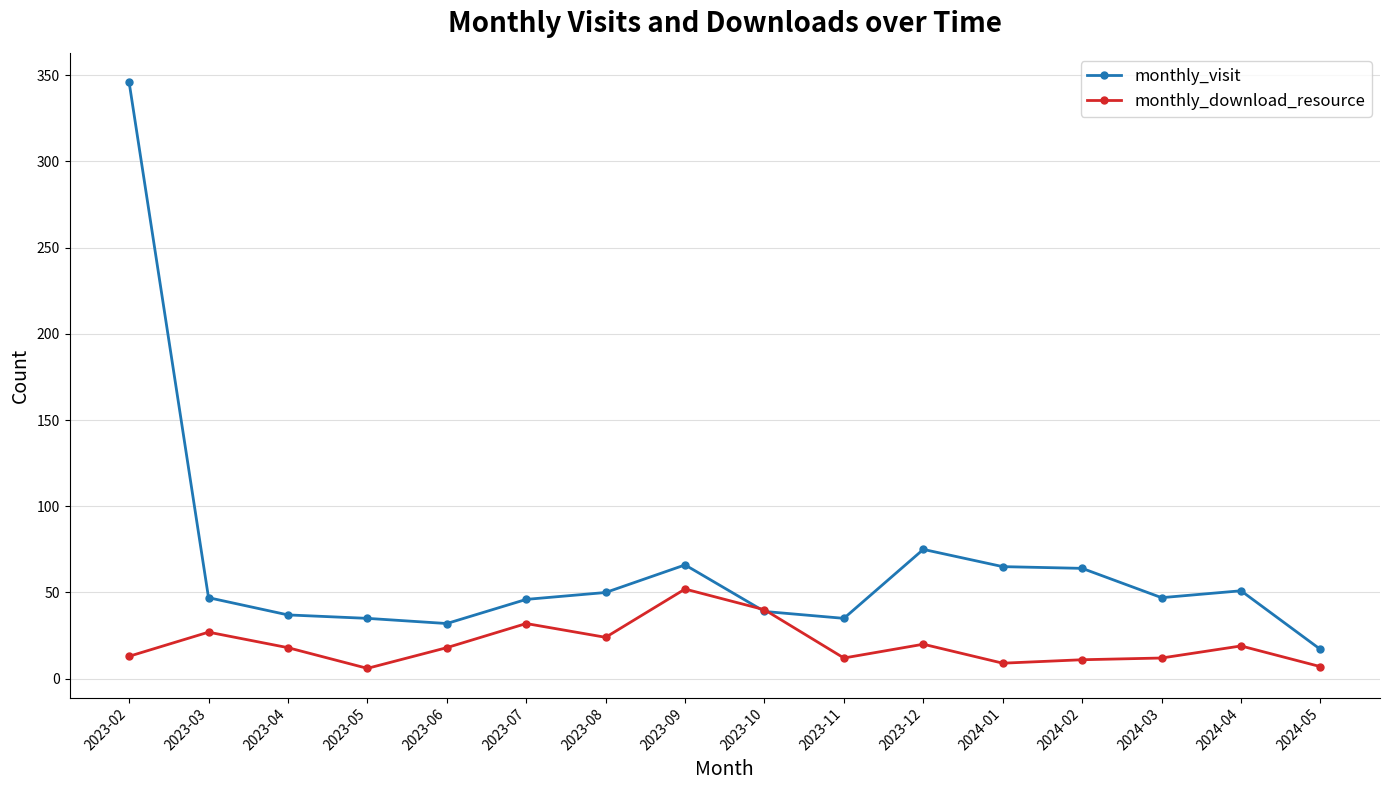

Which series has the largest total across all categories?

monthly_visit